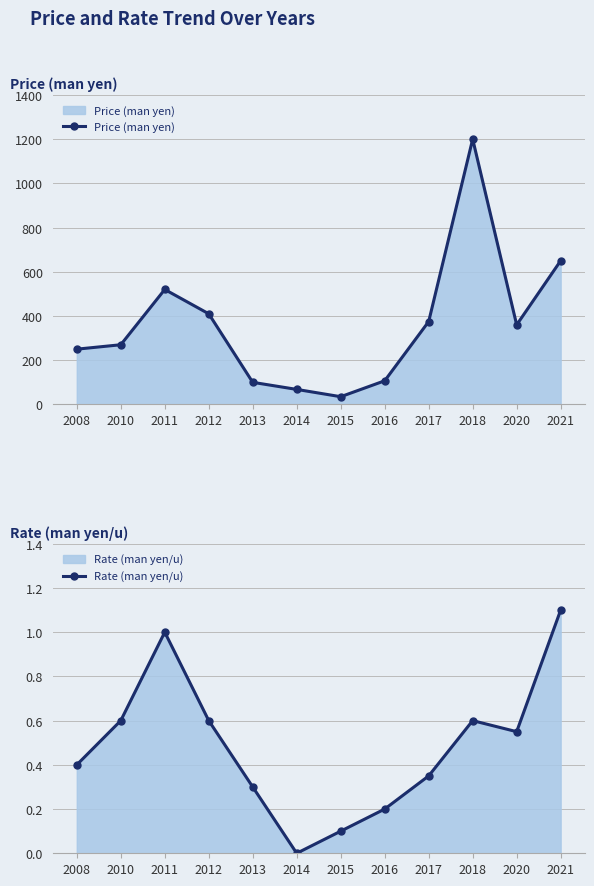

At 2018, list the series in order from smallest to largest.

Rate (man yen/u), Price (man yen)